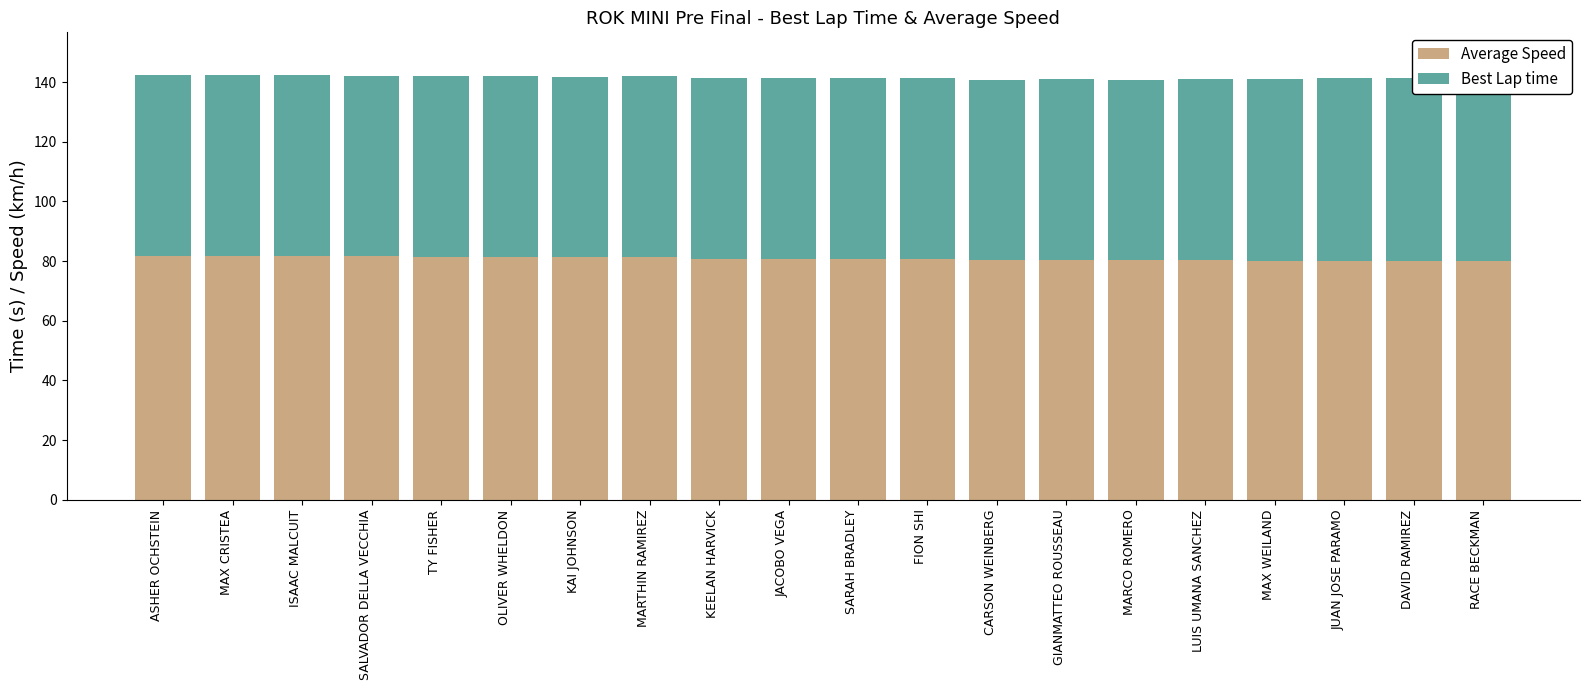

Reading left to right, extract all data points from this chart.

Average Speed: ASHER OCHSTEIN=81.9	MAX CRISTEA=81.9	ISAAC MALCUIT=81.7	SALVADOR DELLA VECCHIA=81.6	TY FISHER=81.4	OLIVER WHELDON=81.3	KAI JOHNSON=81.3	MARTHIN RAMIREZ=81.2	KEELAN HARVICK=80.8	JACOBO VEGA=80.7	SARAH BRADLEY=80.7	FION SHI=80.7	CARSON WEINBERG=80.5	GIANMATTEO ROUSSEAU=80.4	MARCO ROMERO=80.3	LUIS UMANA SANCHEZ=80.2	MAX WEILAND=80.1	JUAN JOSE PARAMO=80.1	DAVID RAMIREZ=80.0	RACE BECKMAN=80.0
Best Lap time: ASHER OCHSTEIN=60.5	MAX CRISTEA=60.5	ISAAC MALCUIT=60.8	SALVADOR DELLA VECCHIA=60.6	TY FISHER=60.6	OLIVER WHELDON=60.9	KAI JOHNSON=60.6	MARTHIN RAMIREZ=60.8	KEELAN HARVICK=60.7	JACOBO VEGA=60.6	SARAH BRADLEY=60.7	FION SHI=60.7	CARSON WEINBERG=60.1	GIANMATTEO ROUSSEAU=60.6	MARCO ROMERO=60.5	LUIS UMANA SANCHEZ=60.8	MAX WEILAND=60.9	JUAN JOSE PARAMO=61.3	DAVID RAMIREZ=61.4	RACE BECKMAN=61.4